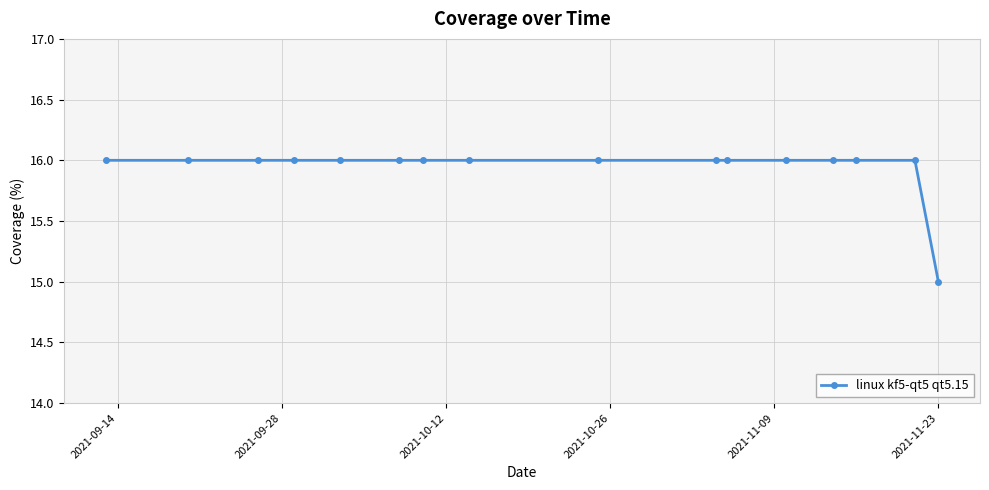

What is the value of the 10th point from the left?

16